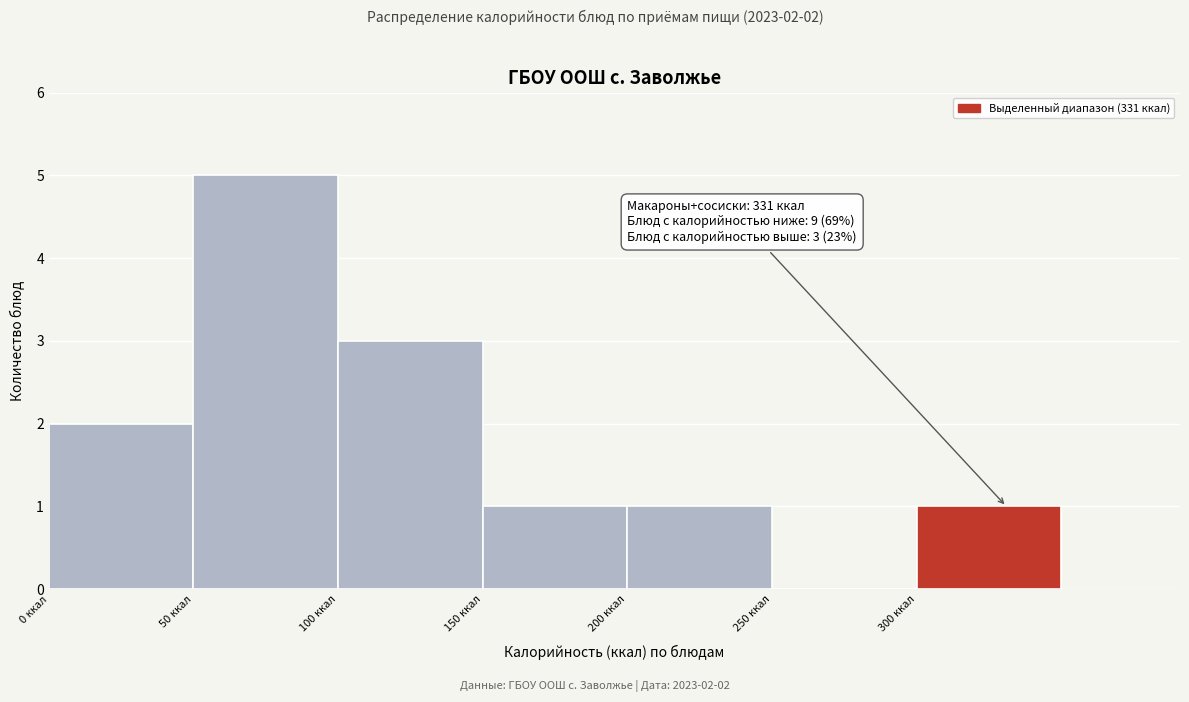

Which range on the x-axis has the tallest bar?

50 to 100